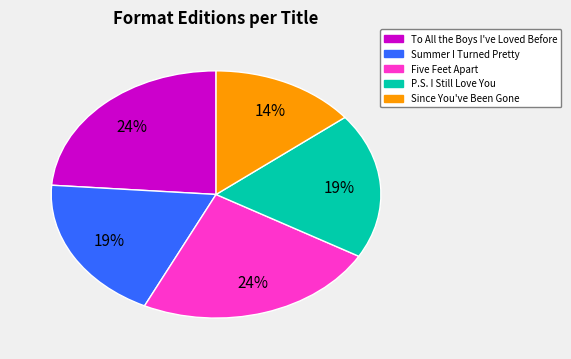

Is there any slice that represents more than half of the pie?

No